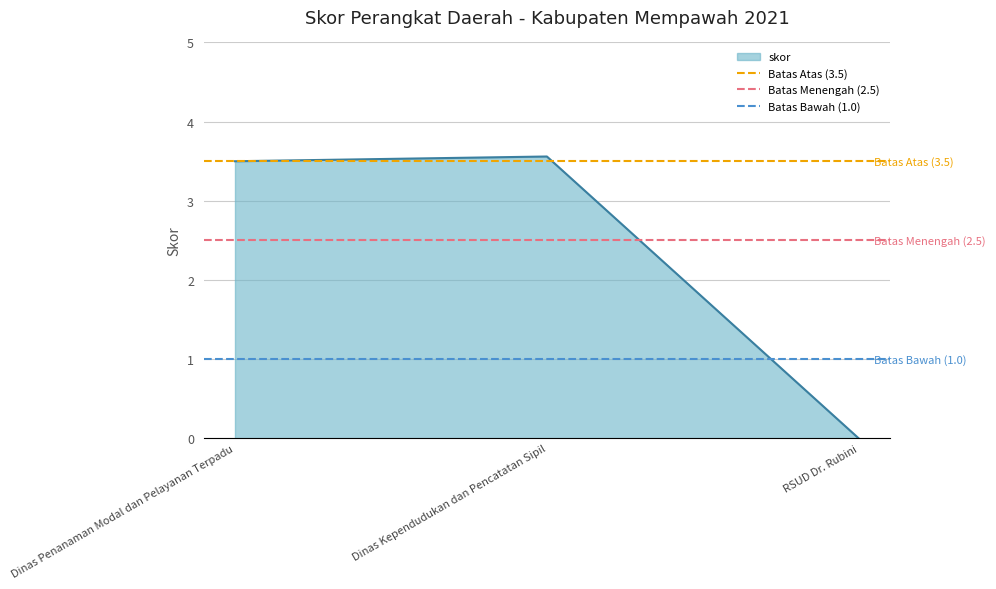

Which has a higher value, Dinas Kependudukan dan Pencatatan Sipil or Dinas Penanaman Modal dan Pelayanan Terpadu?

Dinas Kependudukan dan Pencatatan Sipil